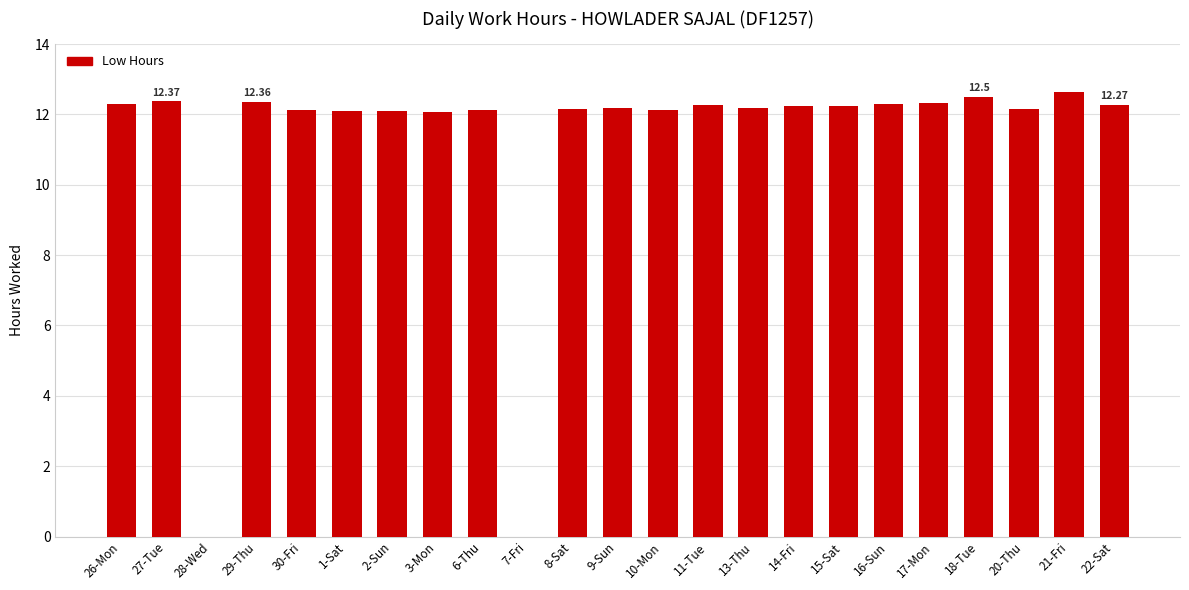

Approximately how many times larger is the value at 2-Sun compared to 8-Sat?

1.0